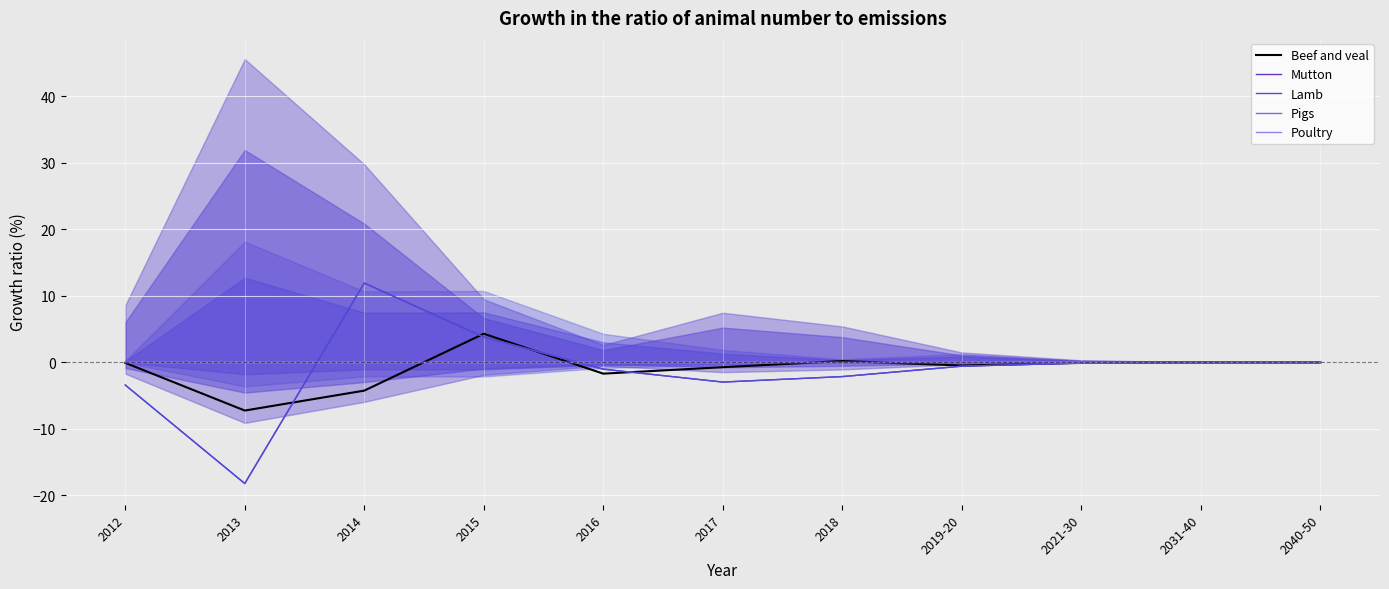

At which category does the chart reach its minimum across all series?

2013